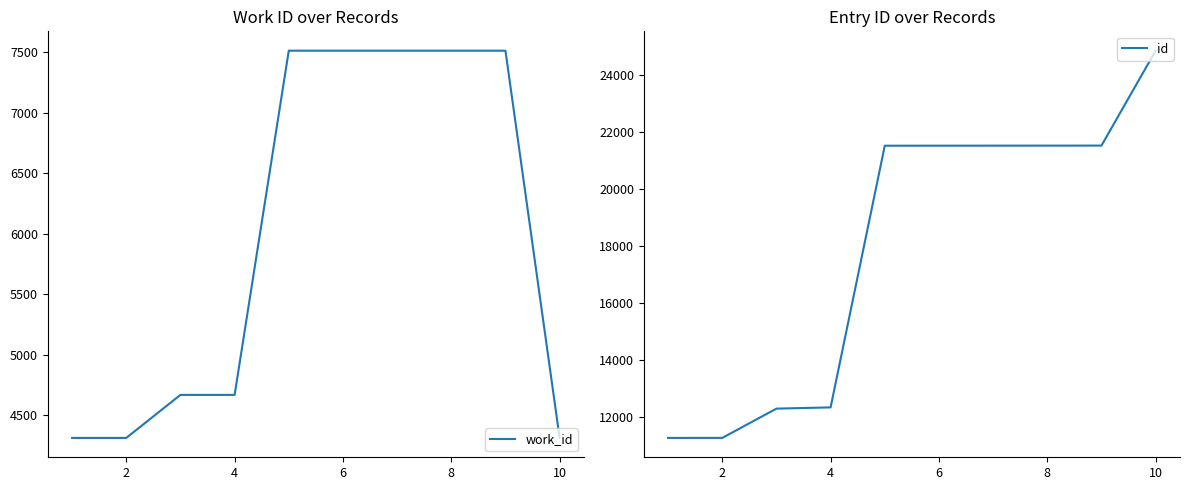

True or false: work_id and id intersect in this chart.

False